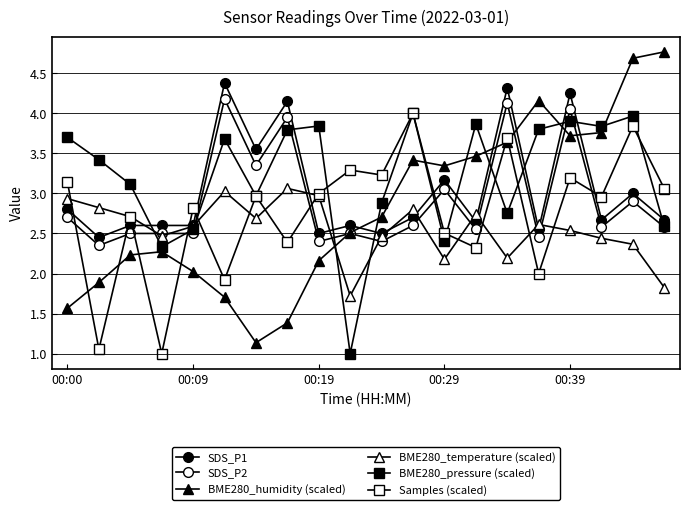

True or false: SDS_P1 and SDS_P2 intersect in this chart.

False